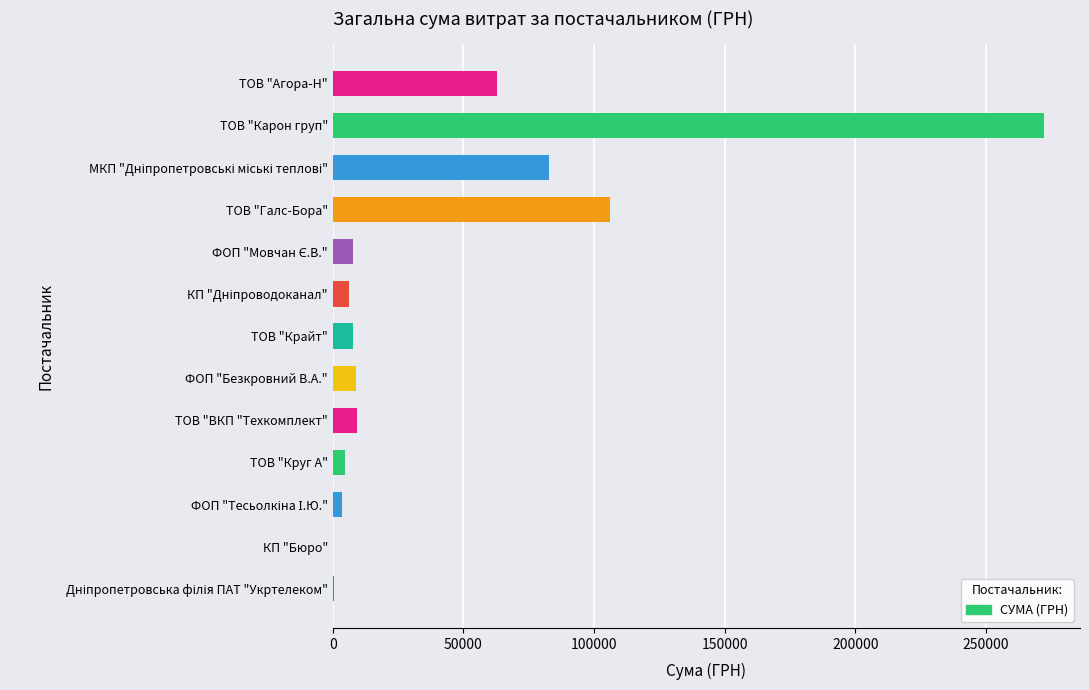

What is the sum of all values?

572926.7